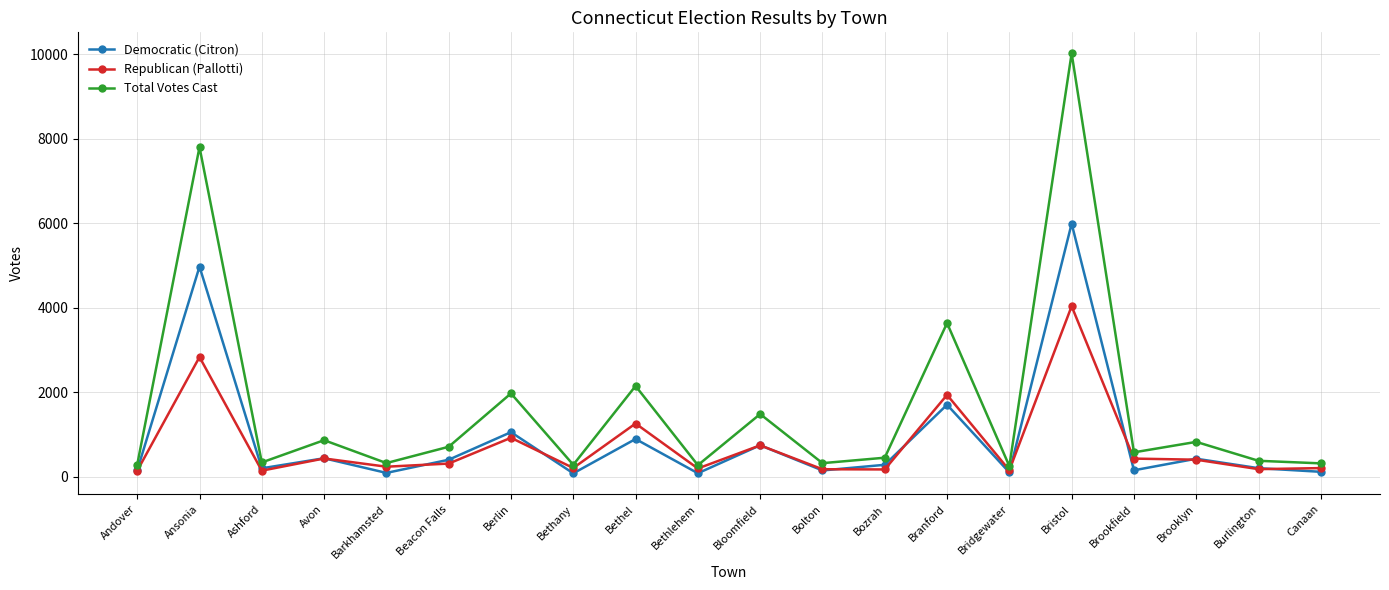

In Republican (Pallotti), how many points are higher than both neighbors (excluding endpoints)?

7